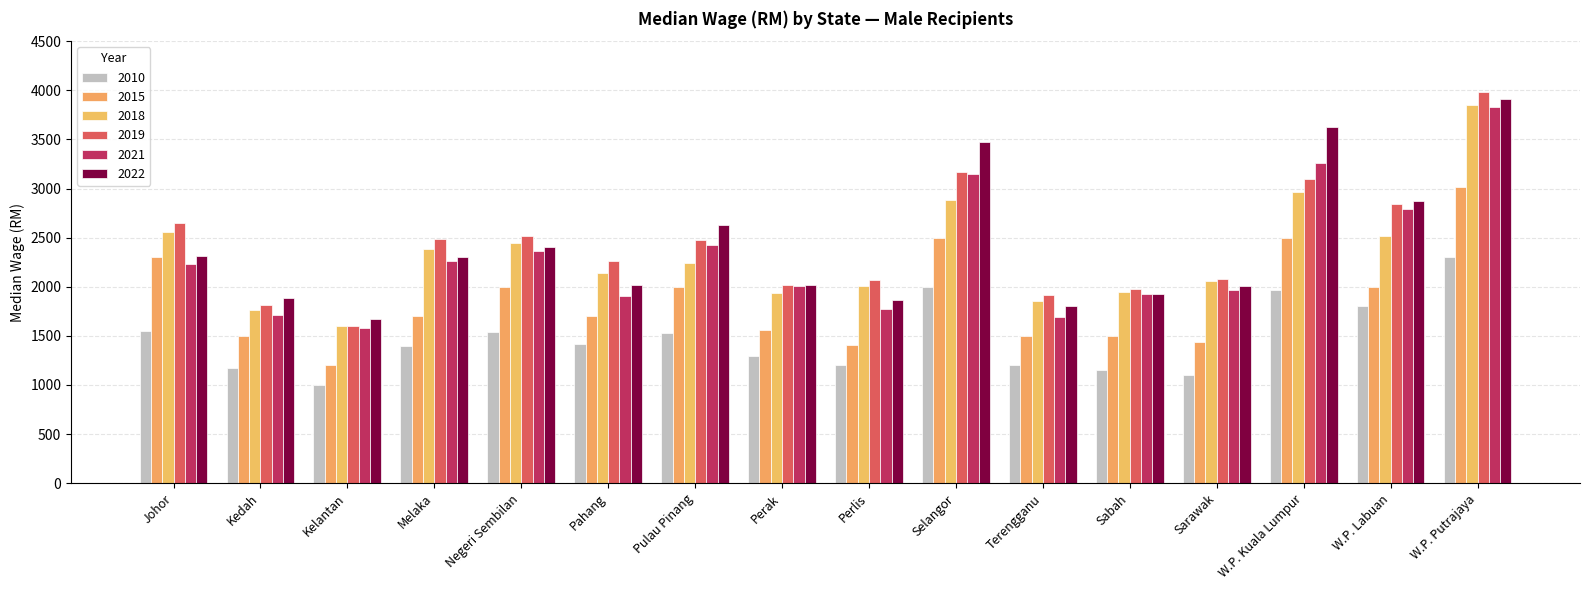

The 2019 series shows 1601 at Kelantan. True or false?

True